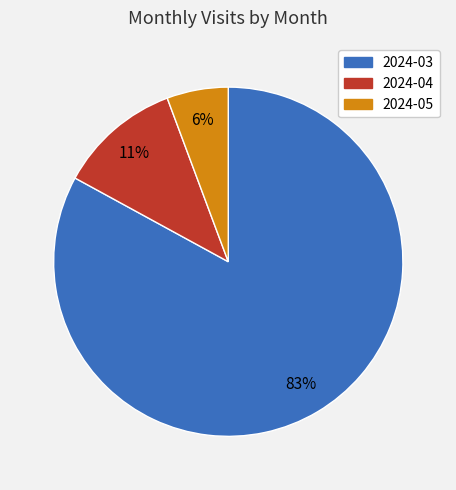

How many segments does this pie chart have?

3